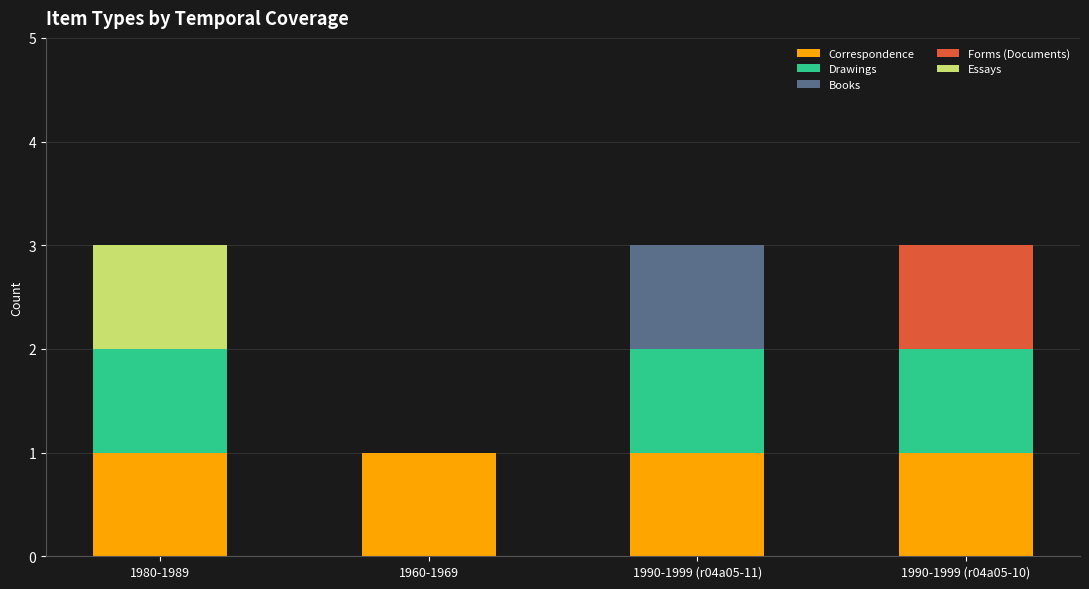

Reading left to right, list the values for the Correspondence series.

1980-1989=1	1960-1969=1	1990-1999 (r04a05-11)=1	1990-1999 (r04a05-10)=1